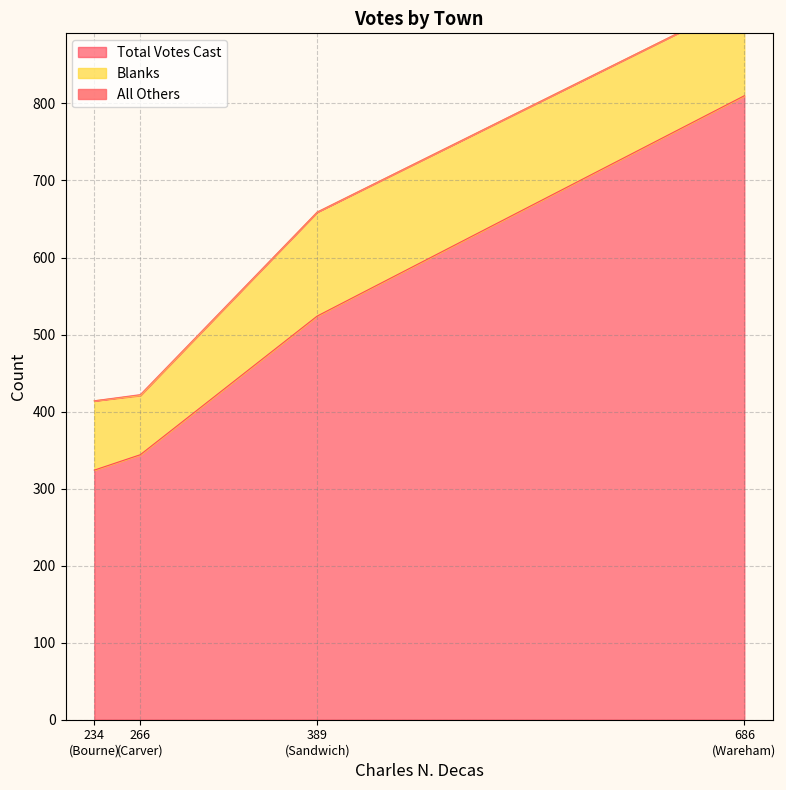

True or false: Total Votes Cast has more than 1 interior local peaks.

False